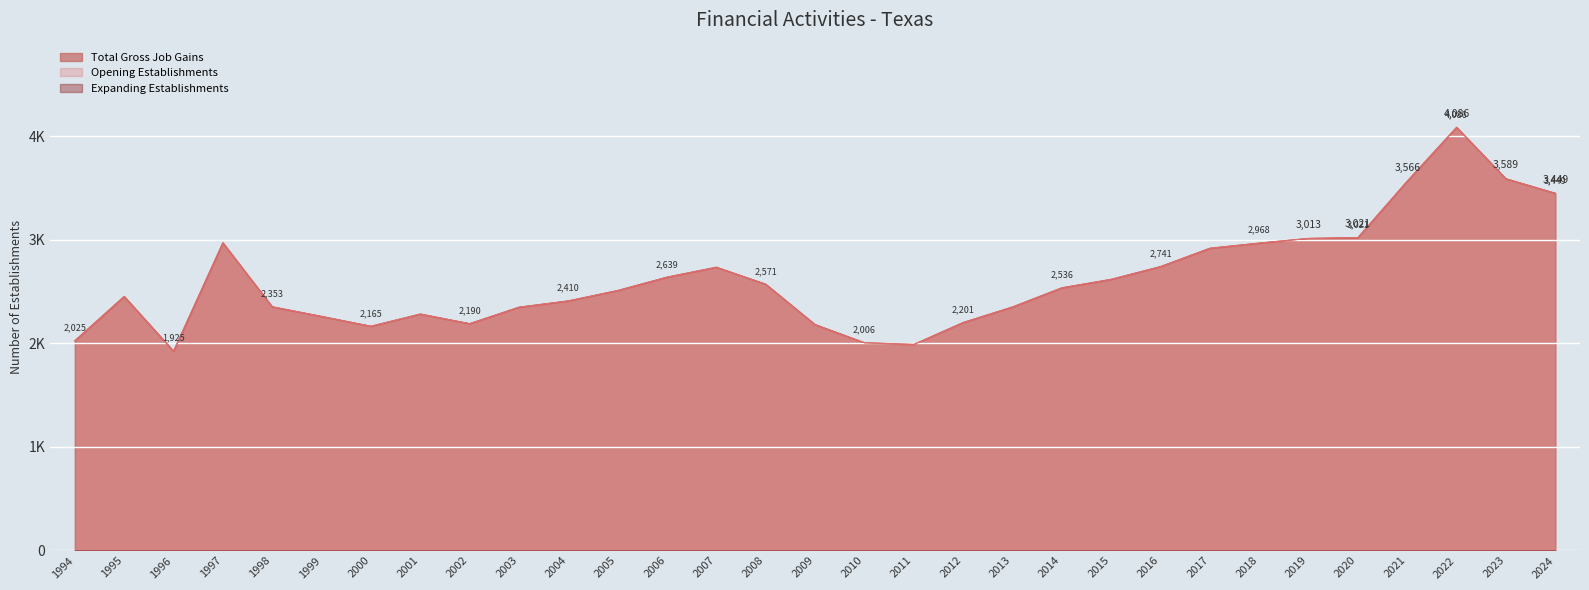

At how many categories does at least one series exceed 3505?

3